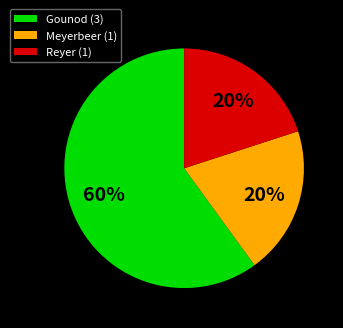

To the nearest percent, what is the average slice percentage?

33%